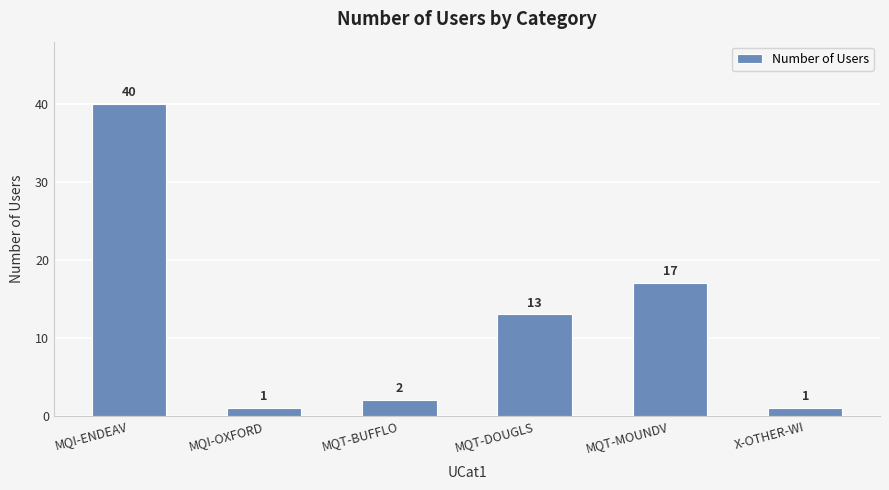

What is the label of the 4th bar from the right?

MQT-BUFFLO